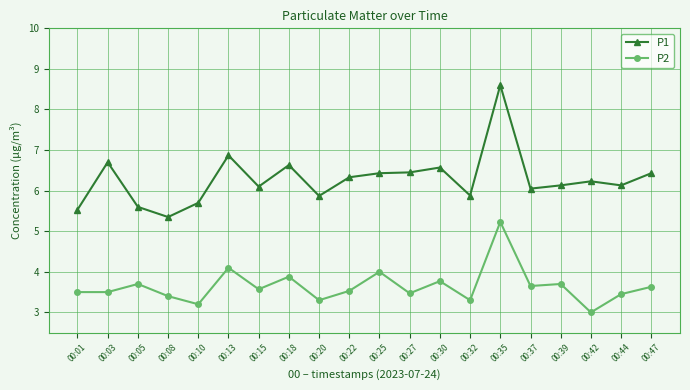

What is the value of the P1 point at the 14th from the left?

5.9